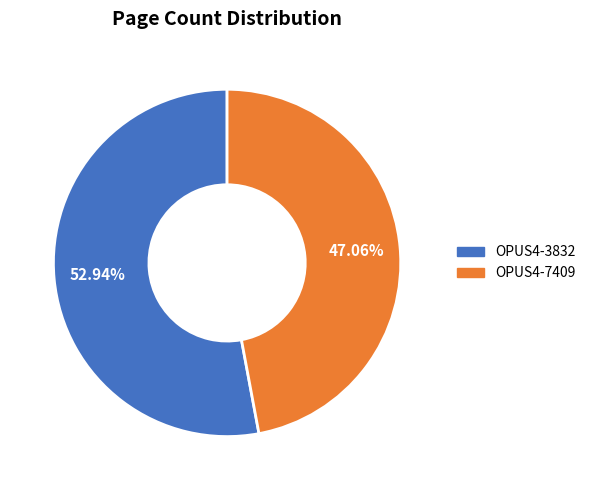

What is the ratio of the value at OPUS4-3832 to the value at OPUS4-7409?

1.1